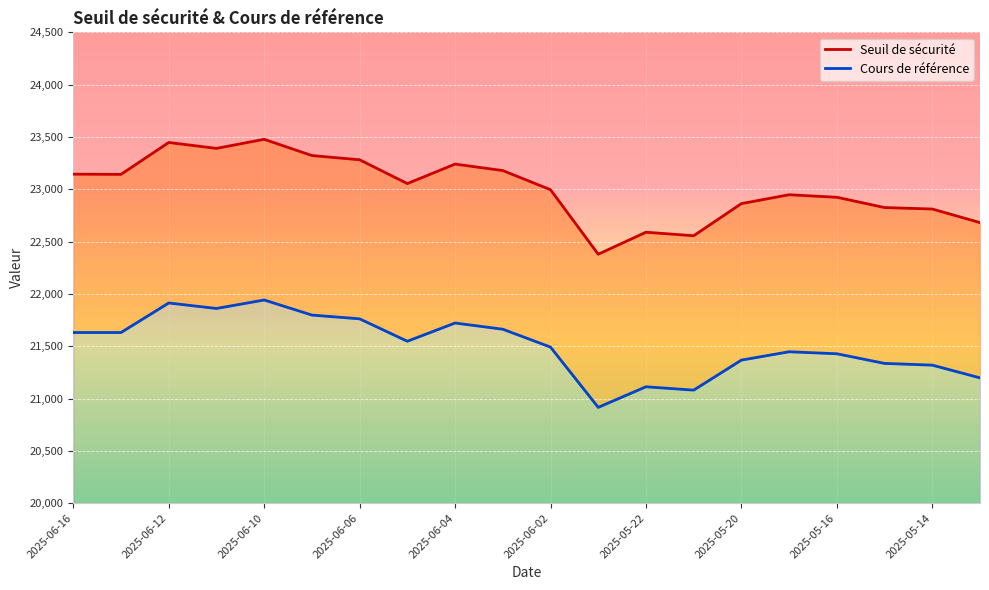

What is the sum of the Cours de référence values at 2025-06-12 and 18?

42950.2